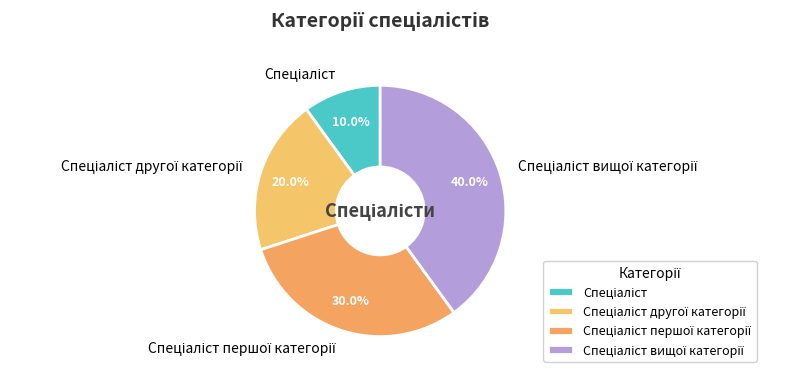

How many slices are in this pie chart?

4